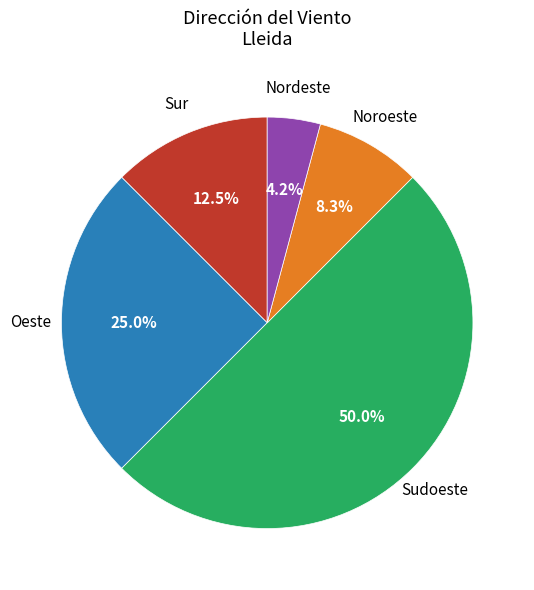

Which slice is the largest?

Sudoeste